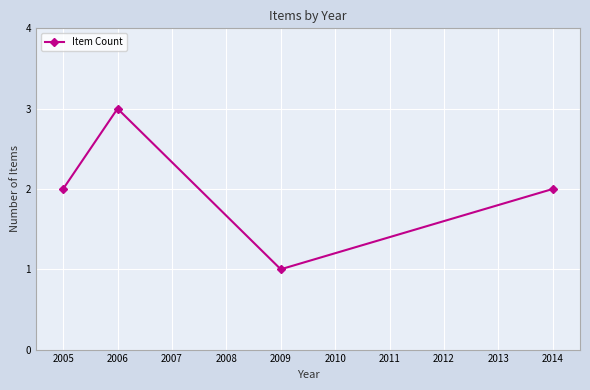

What is the average value?

2